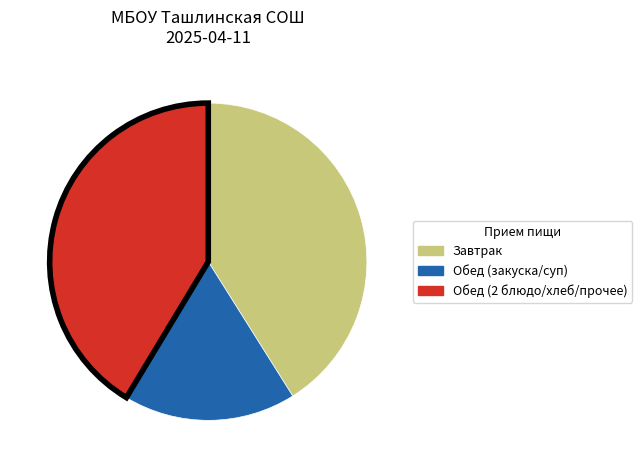

Is it true that Завтрак is 48% of the pie?

False